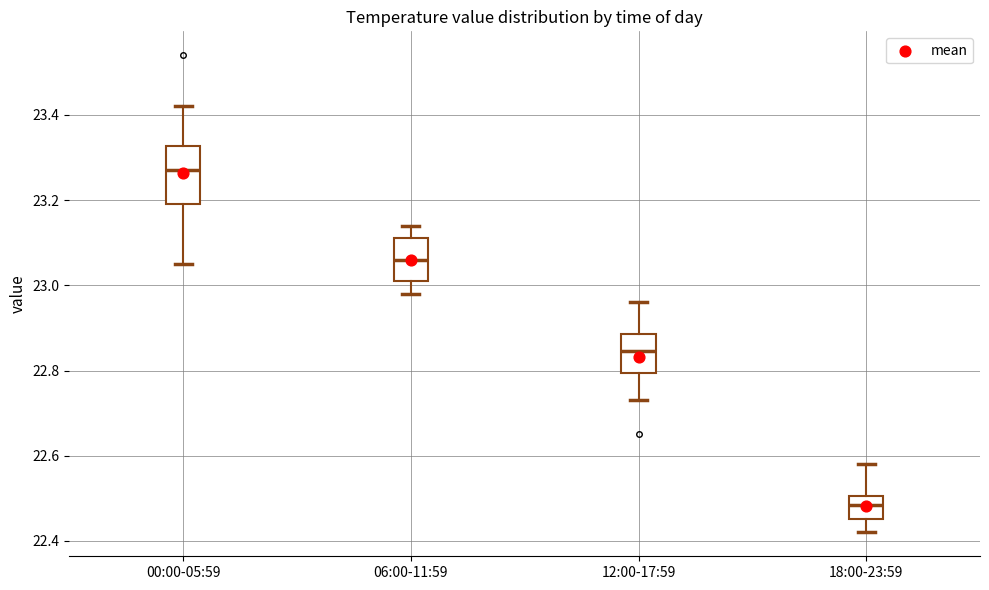

Reading left to right, read every box against the y-axis: the position of its median line, the range the box covers, and the ends of its whiskers. The values are not printed on the chart, so give them approximately, as read against the axis.

00:00-05:59: median 23.28, box 23.20 to 23.32, whiskers 23.06 to 23.42
06:00-11:59: median 23.06, box 23.02 to 23.12, whiskers 22.98 to 23.14
12:00-17:59: median 22.84, box 22.80 to 22.88, whiskers 22.74 to 22.96
18:00-23:59: median 22.48, box 22.46 to 22.50, whiskers 22.42 to 22.58